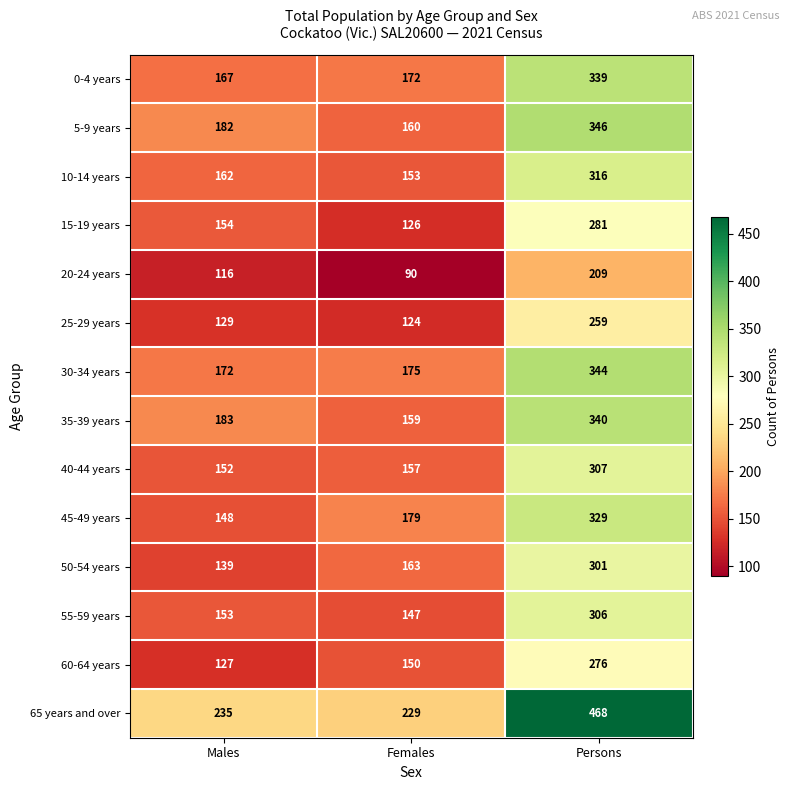

List the labels in order of 5-9 years value, largest first.

Persons, Males, Females